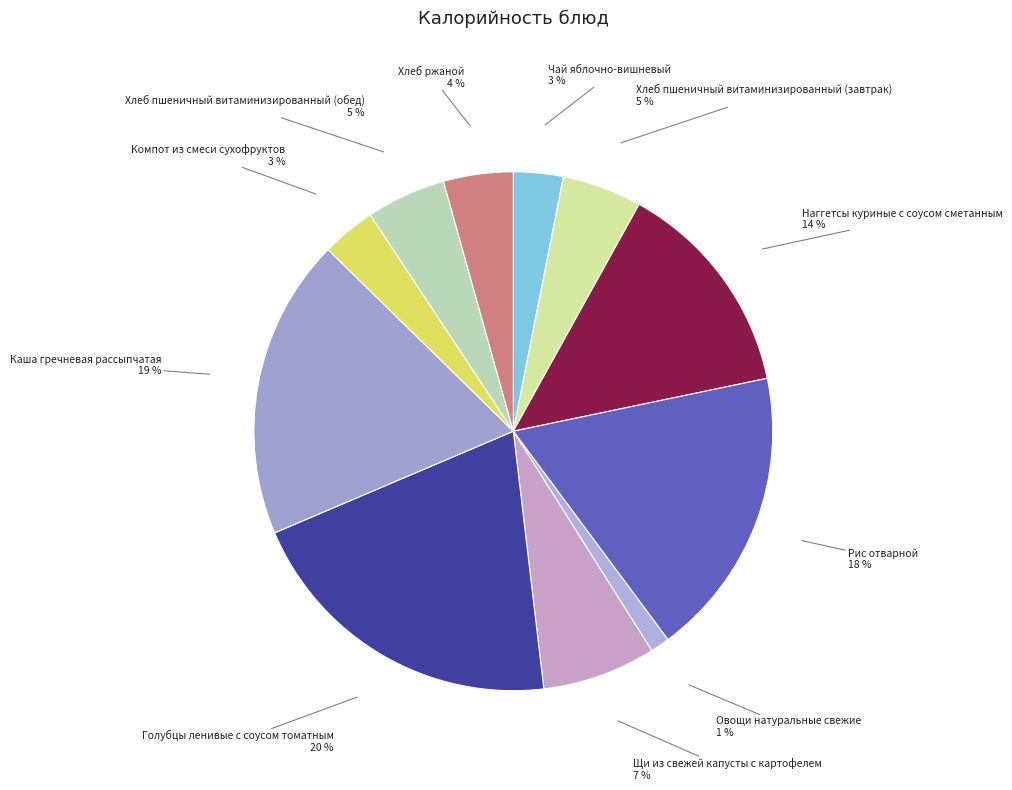

True or false: Компот из смеси сухофруктов accounts for 3% of the total.

True